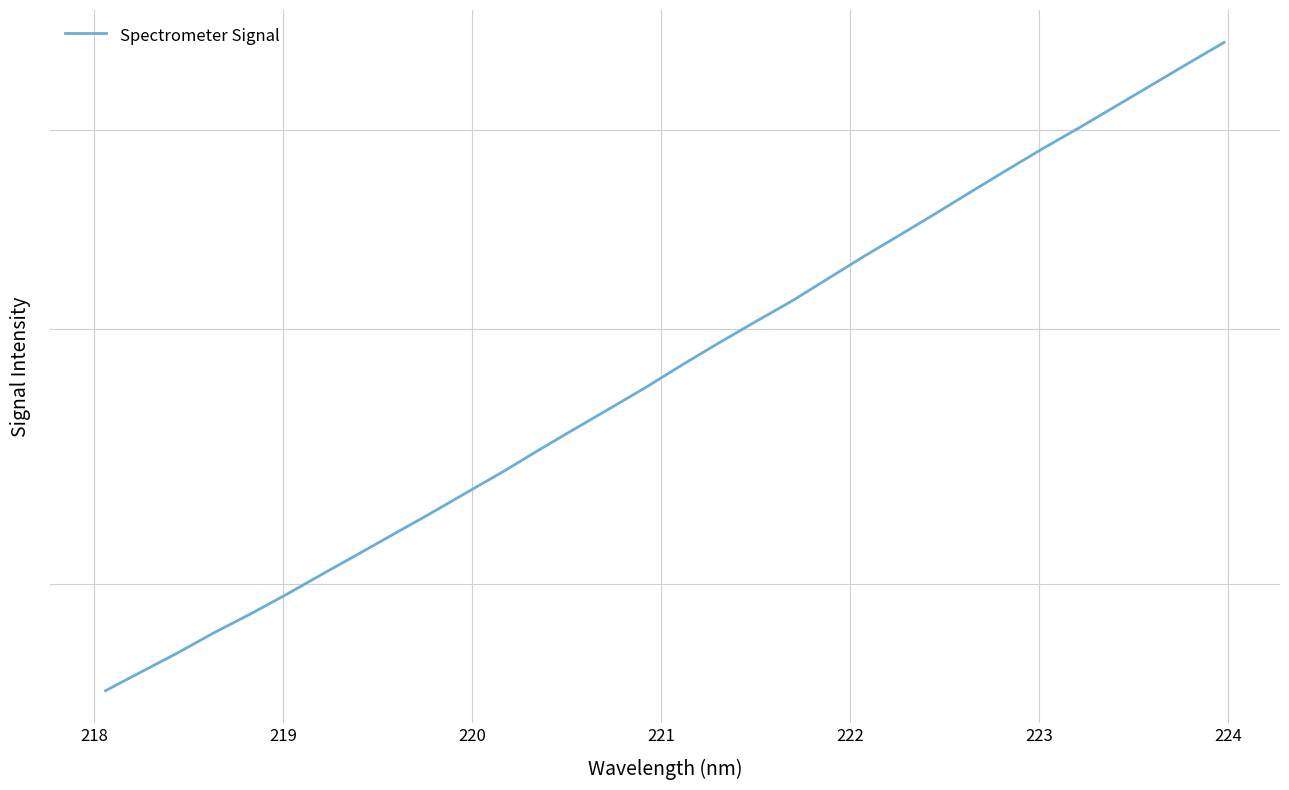

How many distinct data groups are displayed?

1